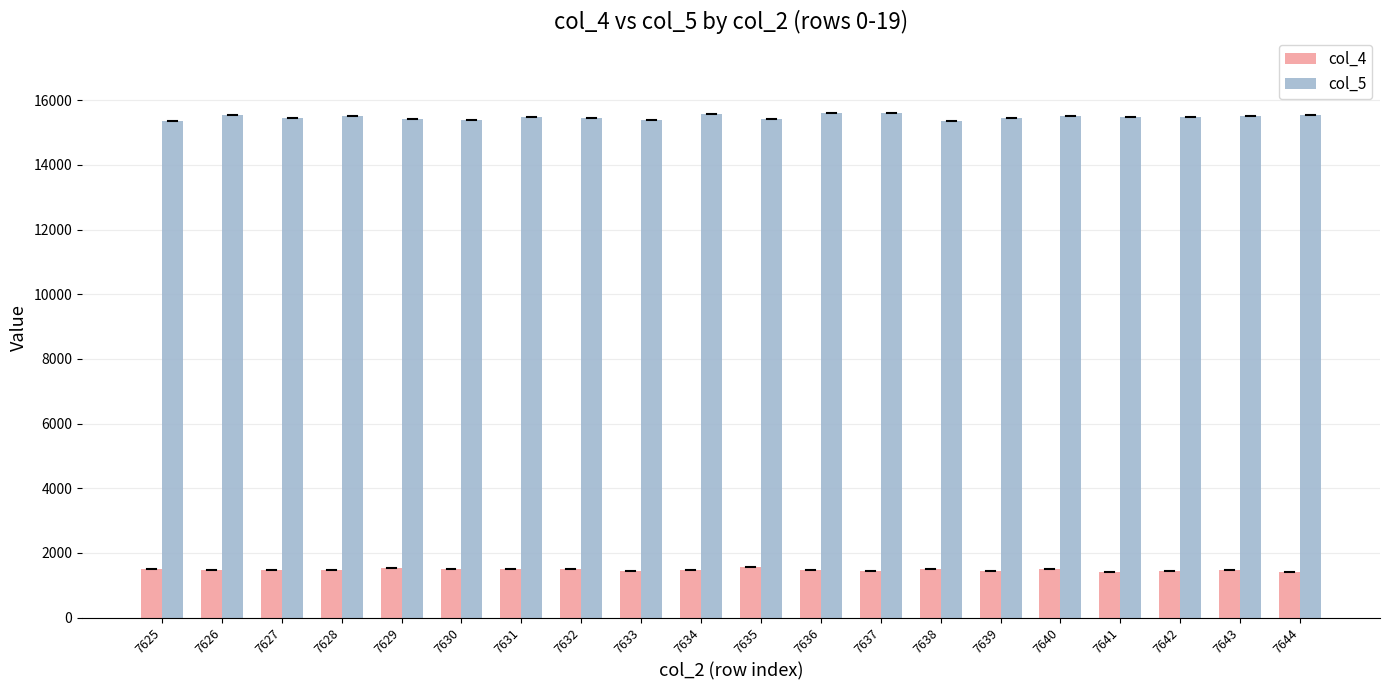

What is the value of the col_4 bar at the 11th from the left?

1567